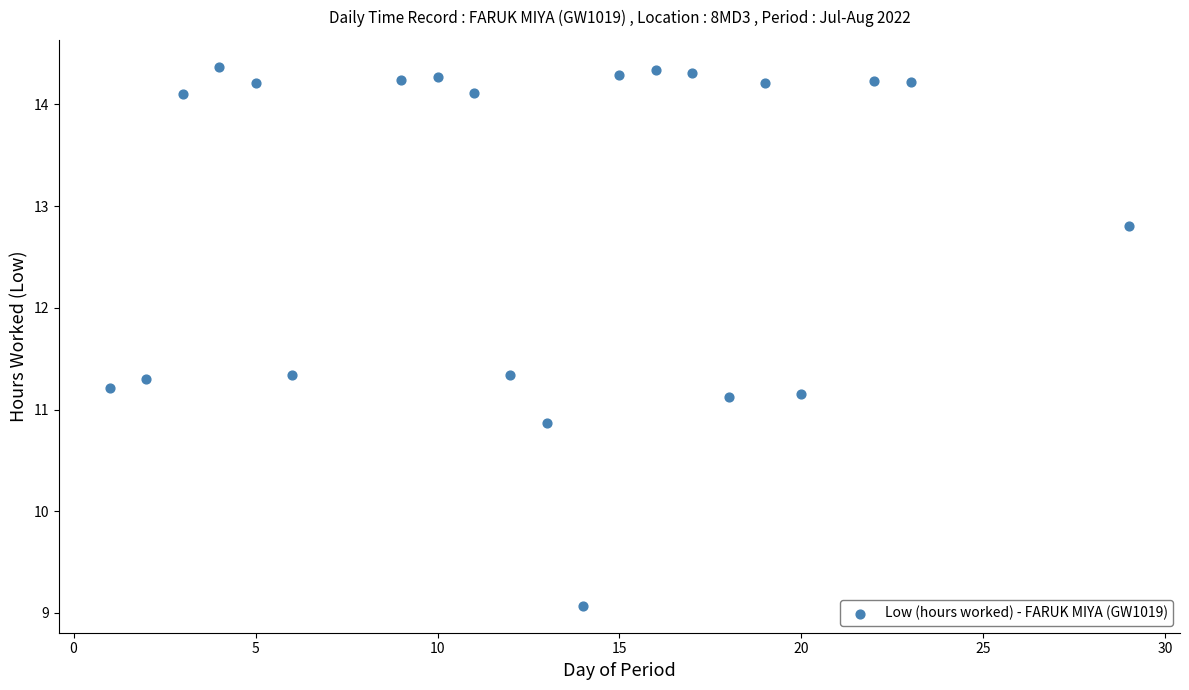

What is the range of Y values (max minus min)?

5.3